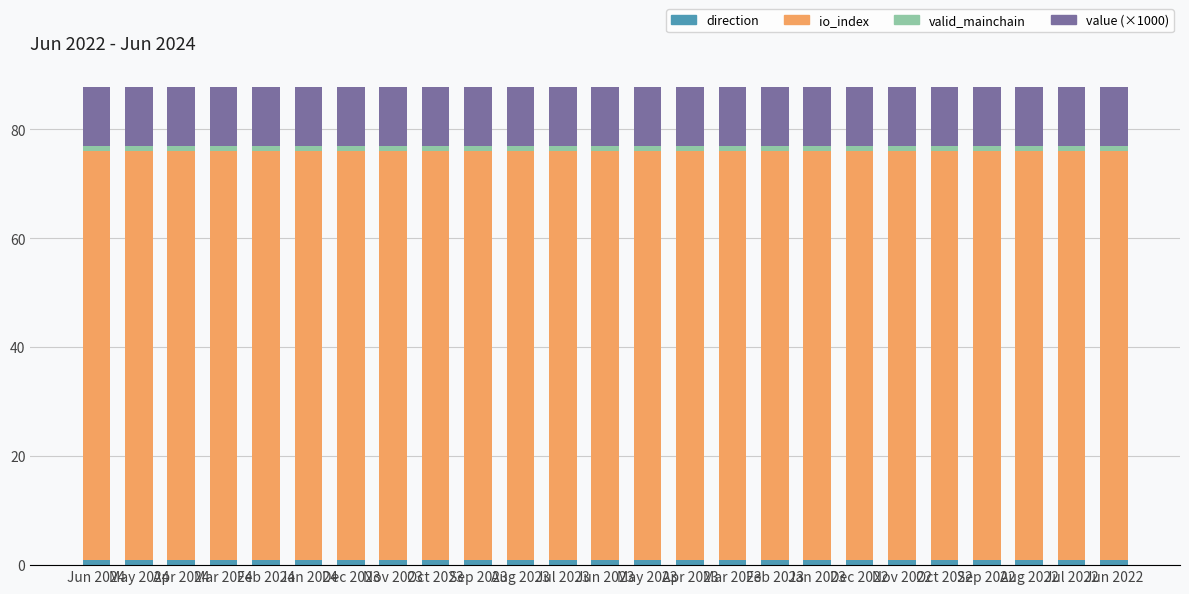

What is the label of the 16th bar from the left?

Mar 2023